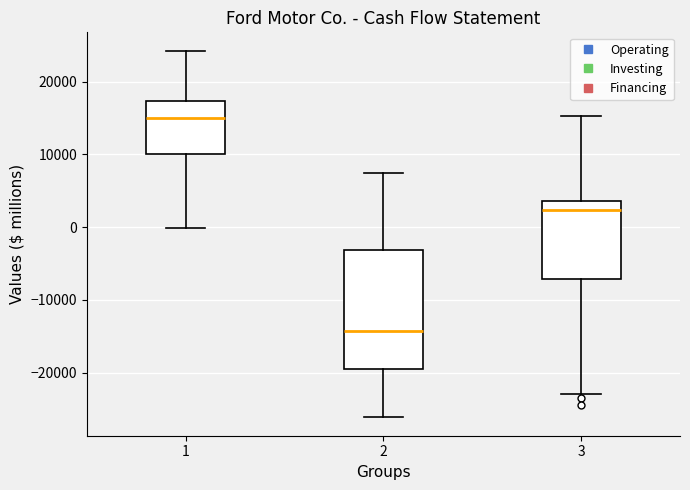

Reading left to right, transcribe this box plot: for each box, give where its median line is, the range the box spans, and where its two whiskers end, as read against the y-axis. The values are not printed on the chart, so give them approximately, as read against the axis.

1: median 15000, box 10000 to 17000, whiskers 0 to 24000
2: median -14000, box -20000 to -3000, whiskers -26000 to 7000
3: median 2000, box -7000 to 4000, whiskers -23000 to 15000